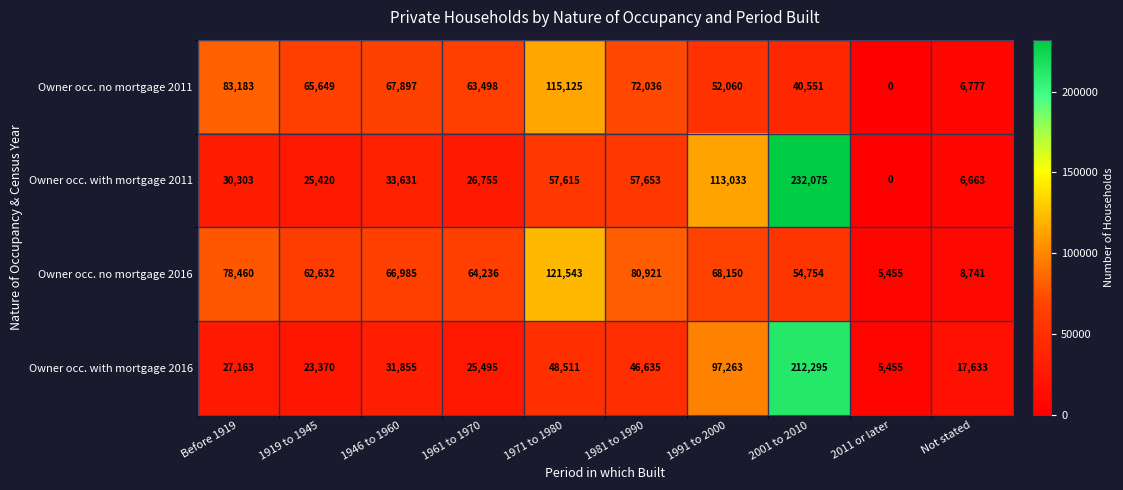

Is the value of Owner occ. with mortgage 2011 at 1919 to 1945 greater than the value of Owner occ. no mortgage 2011 at Not stated?

Yes